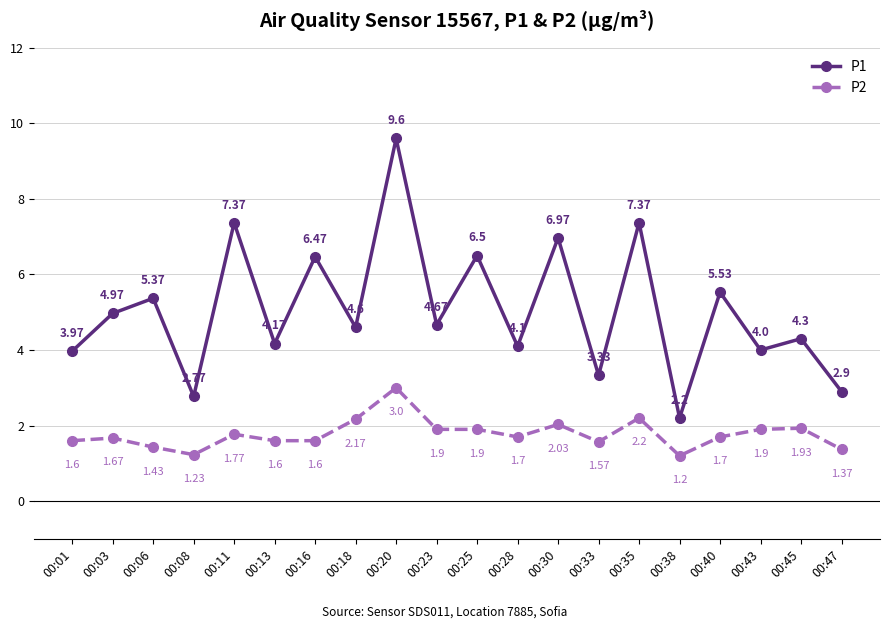

What is the maximum value shown in the chart?

9.6